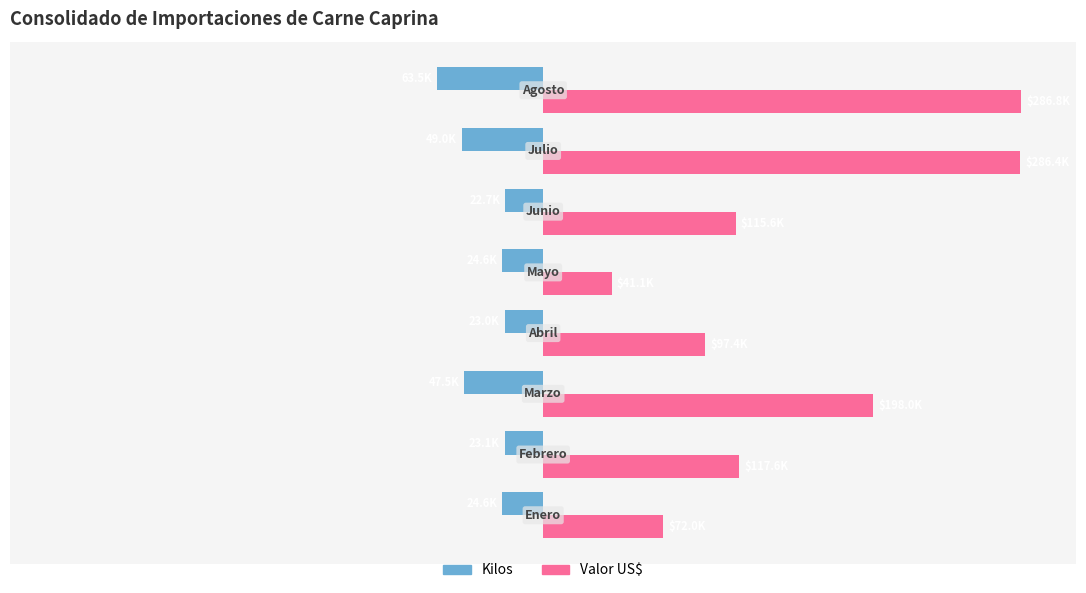

Which series has the widest spread of values?

Valor US$